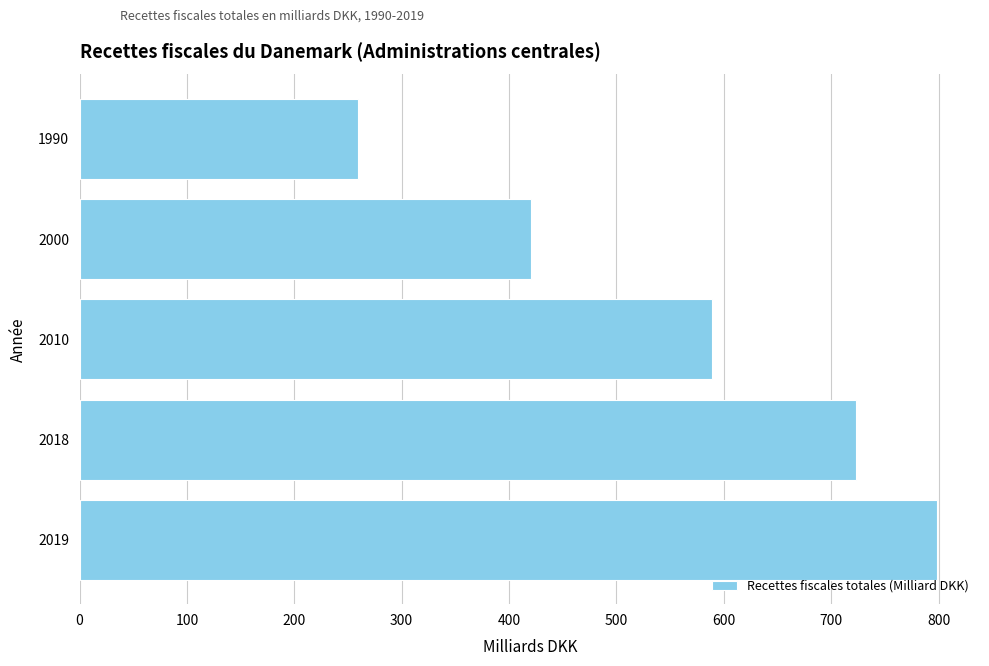

List the labels in order of value, smallest first.

1990, 2000, 2010, 2018, 2019